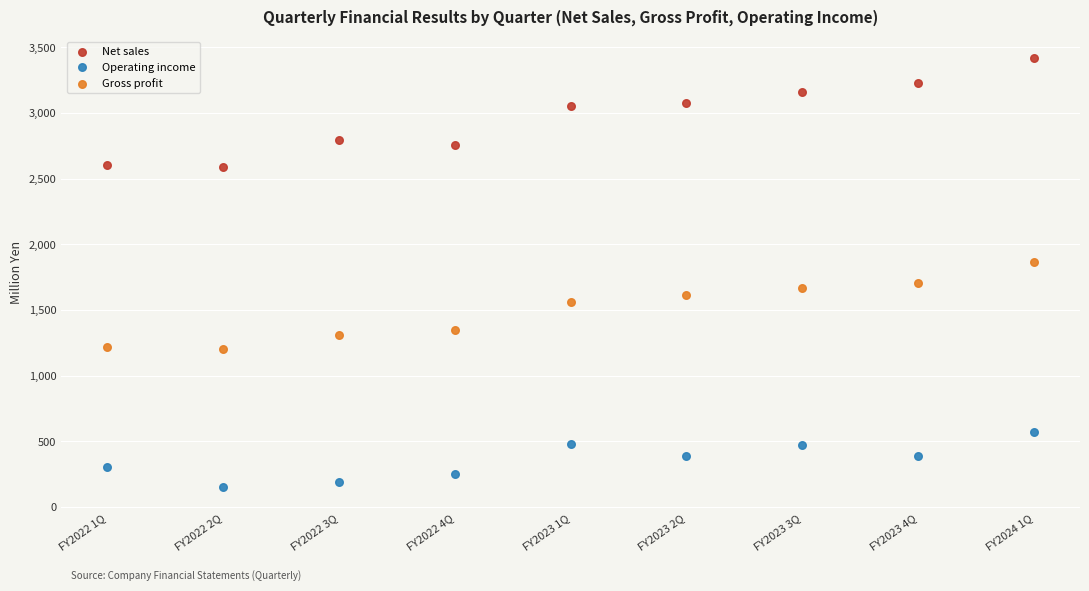

What are all the series names shown in the legend?

Net sales, Operating income, Gross profit